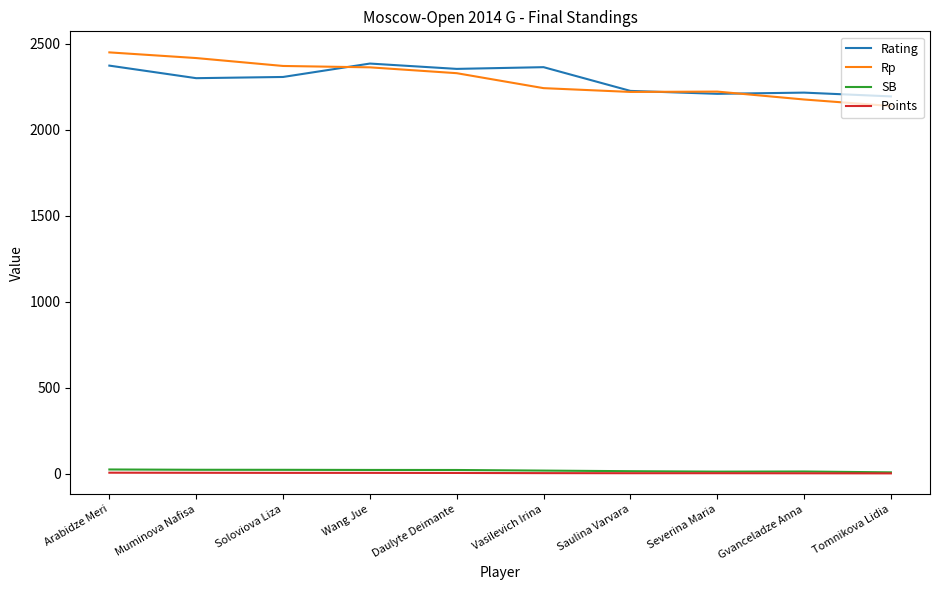

At which label does Rp first exceed 2330?

Arabidze Meri